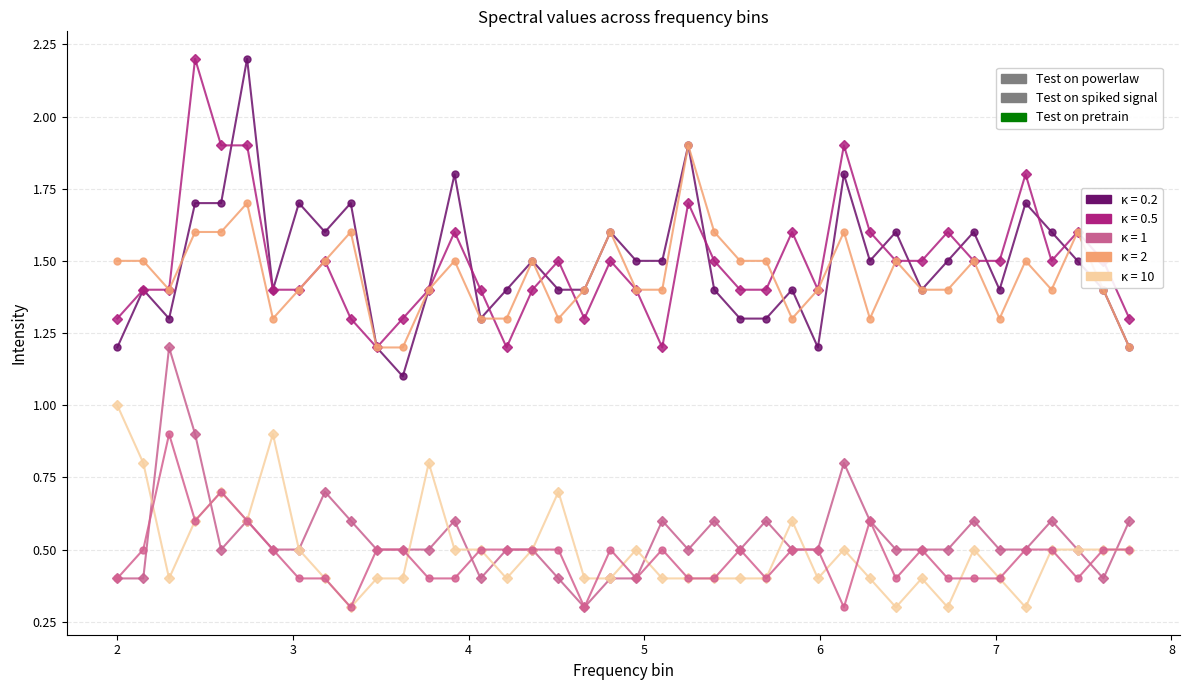

What is the maximum value shown in the chart?

2.2